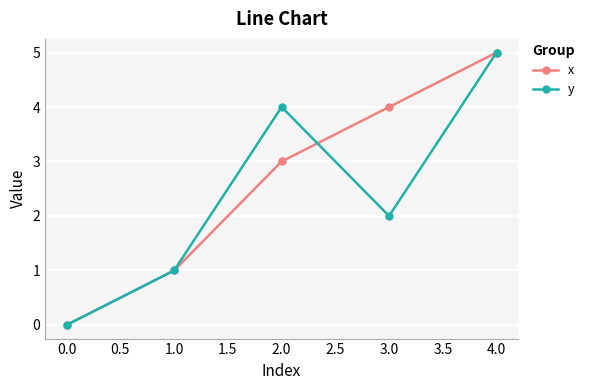

Is it true that x equals 0 at 0.0?

True